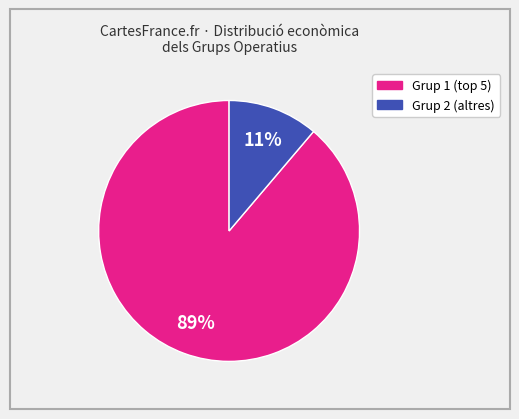

Is there any slice that represents more than half of the pie?

Yes